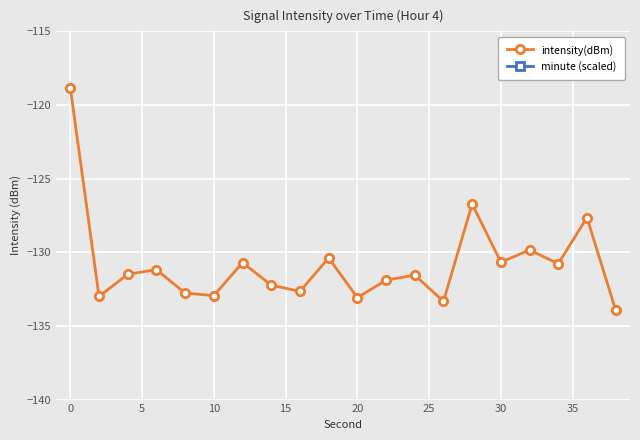

Is it true that intensity(dBm) equals -38.9 at 0?

False